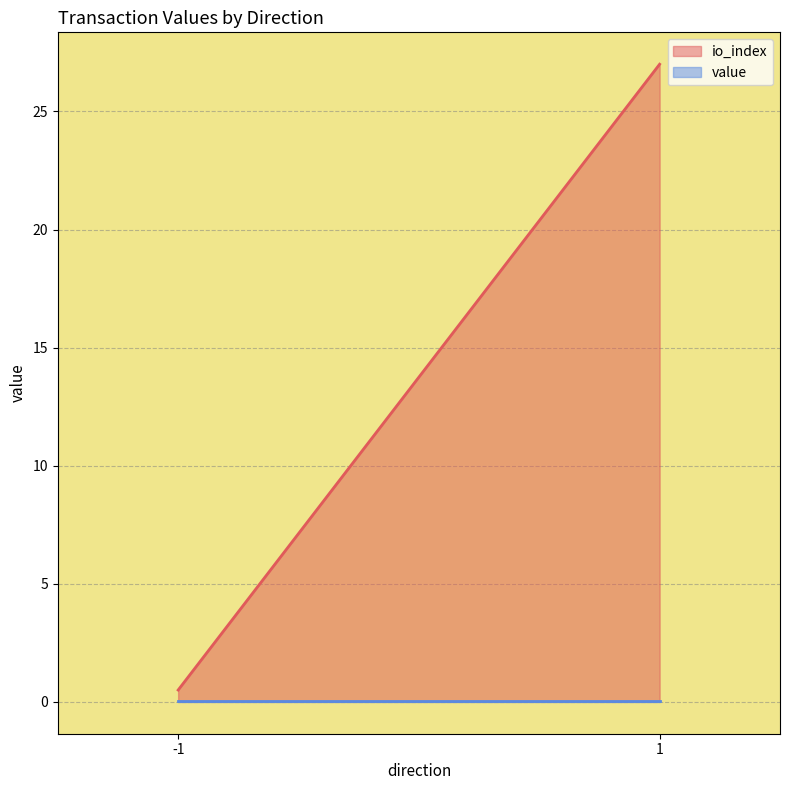

Which label corresponds to the largest value in the chart?

1